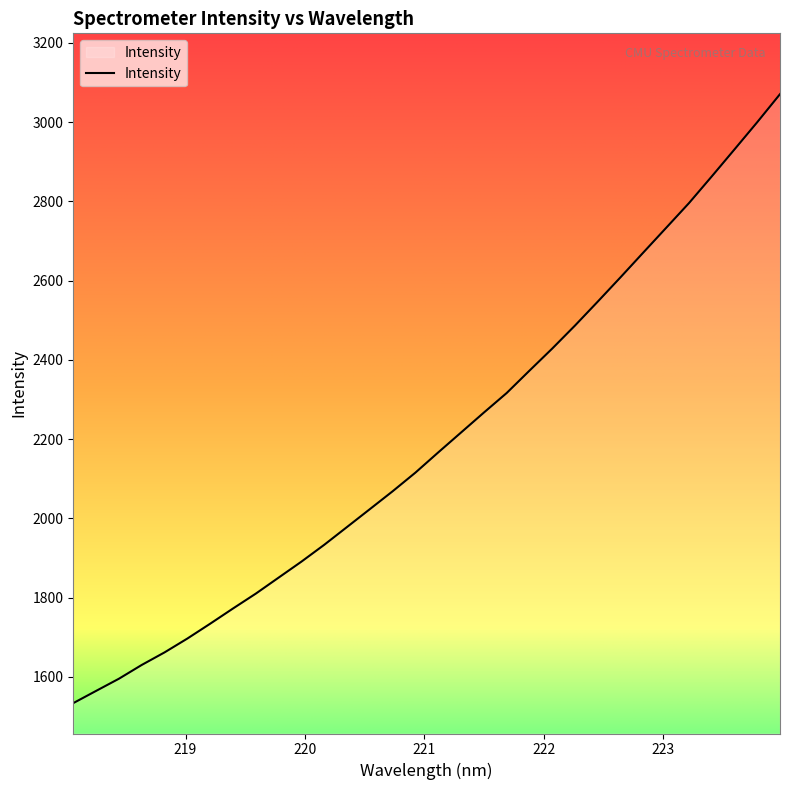

What is the difference between the maximum and minimum values?

1537.1